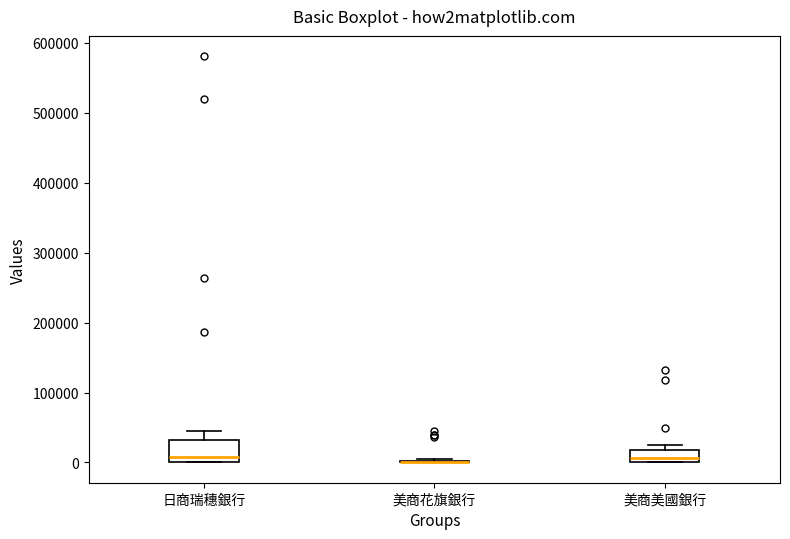

Where is the lower edge of the box for 美商美國銀行 on the y-axis? The values are not printed on the chart, so give them approximately, as read against the axis.

0